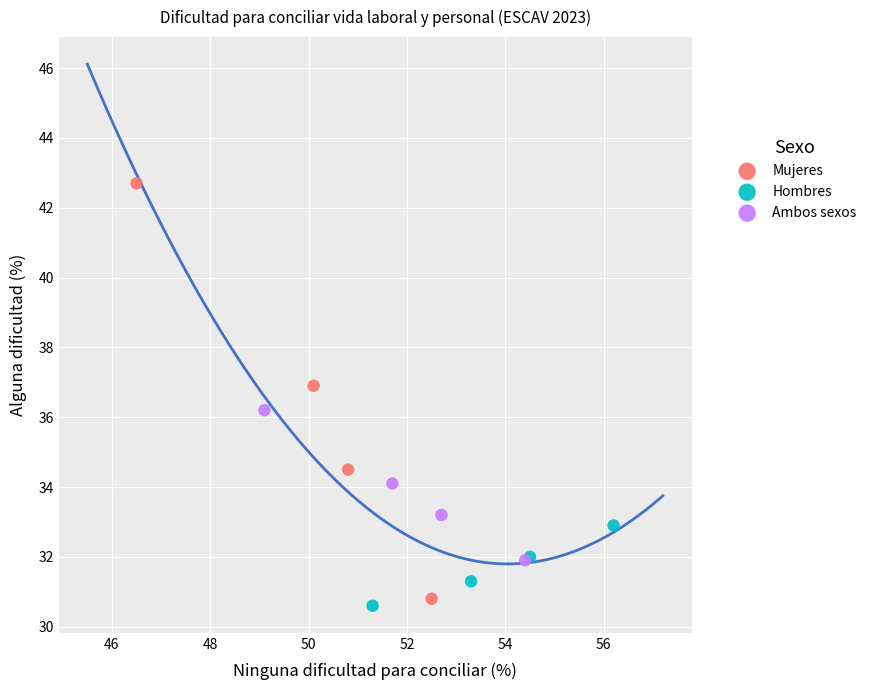

Which series contains the highest Y value?

Mujeres